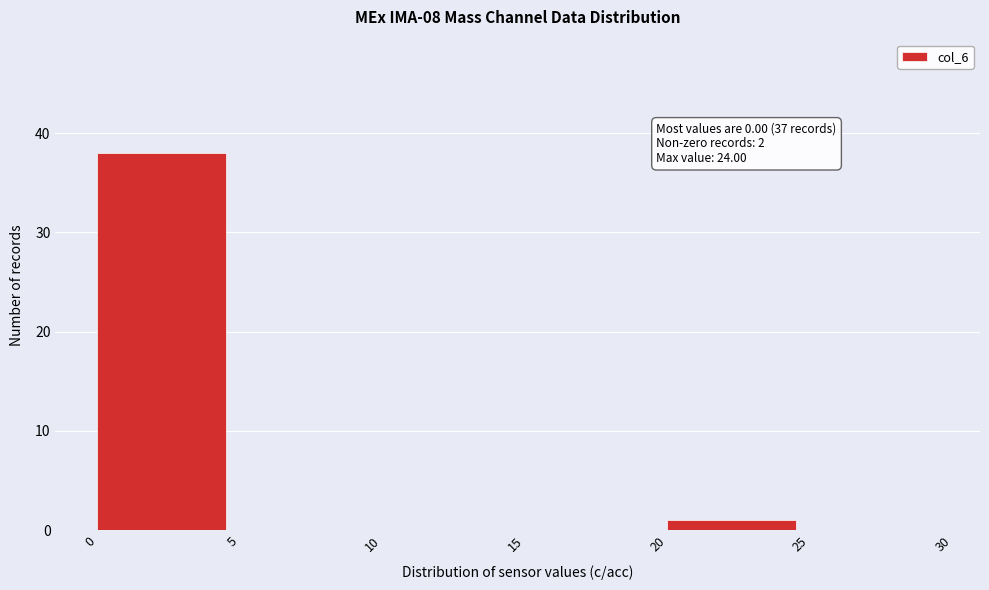

Over which range of the x-axis is the bar tallest?

0 to 5